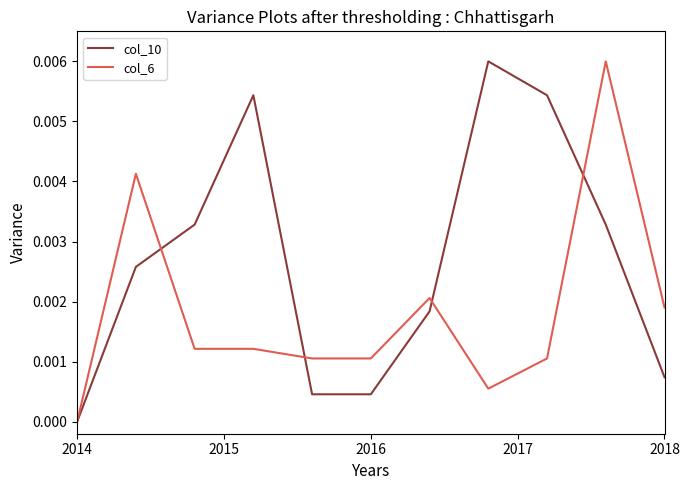

True or false: col_10 and col_6 cross at least once.

True